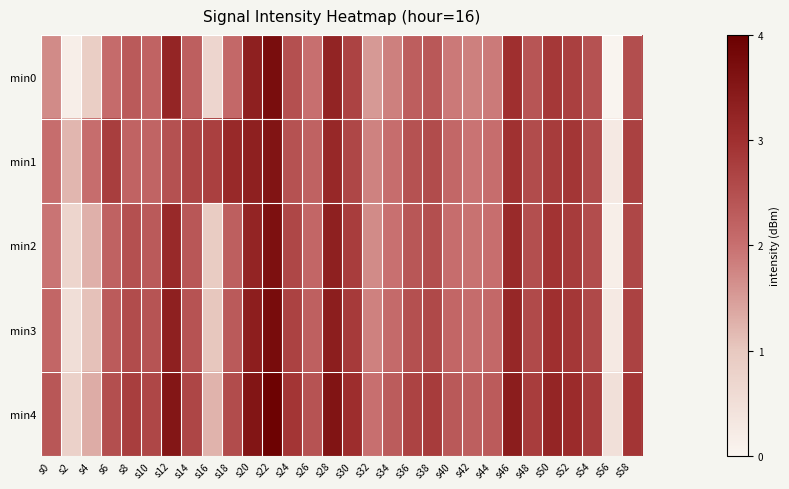

At which category is the sum across all series the highest?

s22